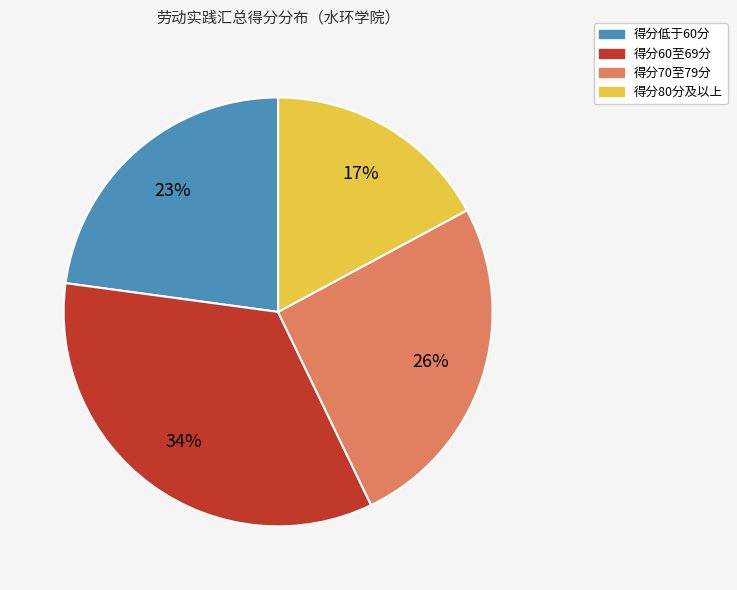

To the nearest percent, what is the difference between the largest and smallest slice percentages?

17%